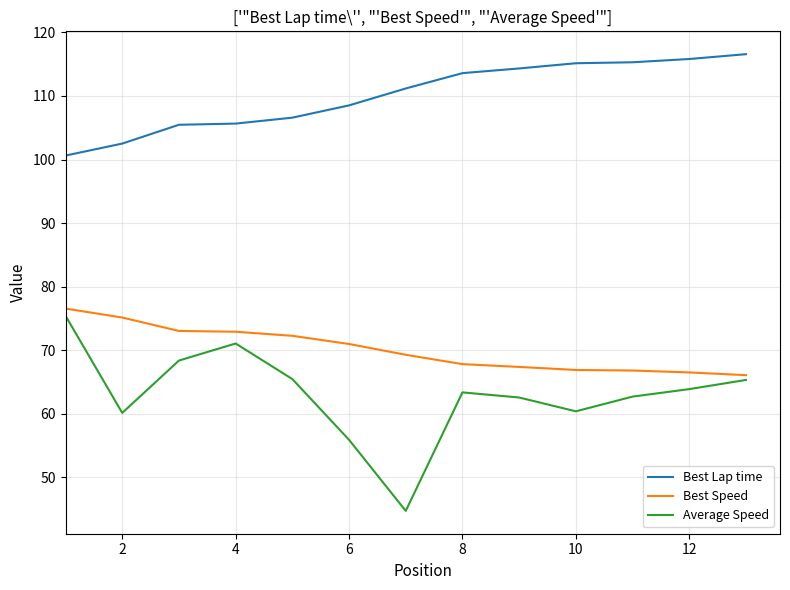

Which series has the largest total across all categories?

Best Lap time